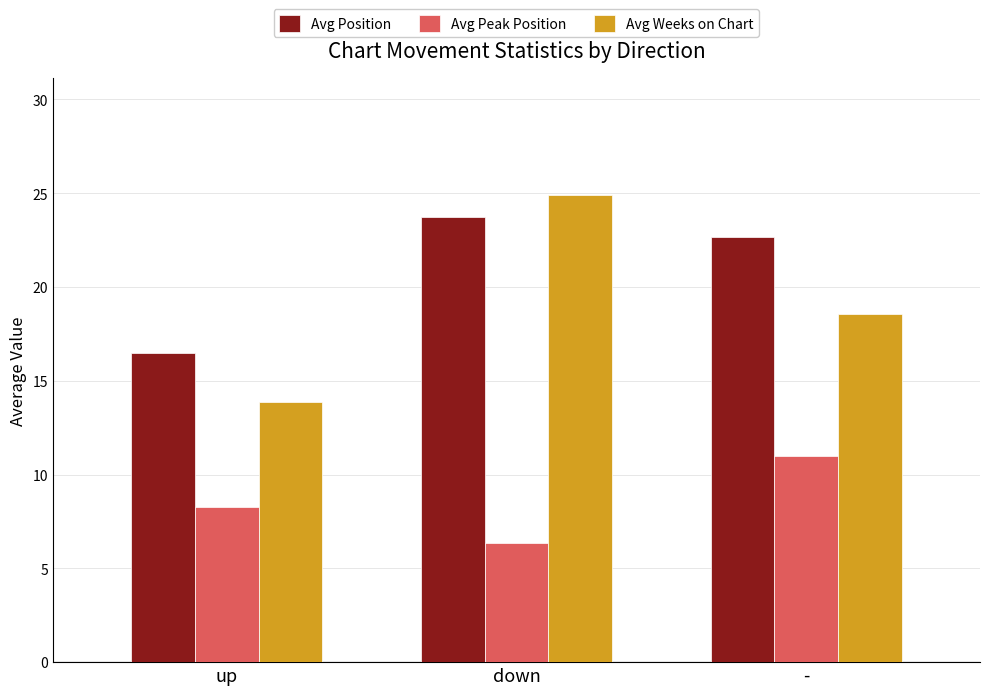

What is the spread (max minus min) of values at down?

18.5